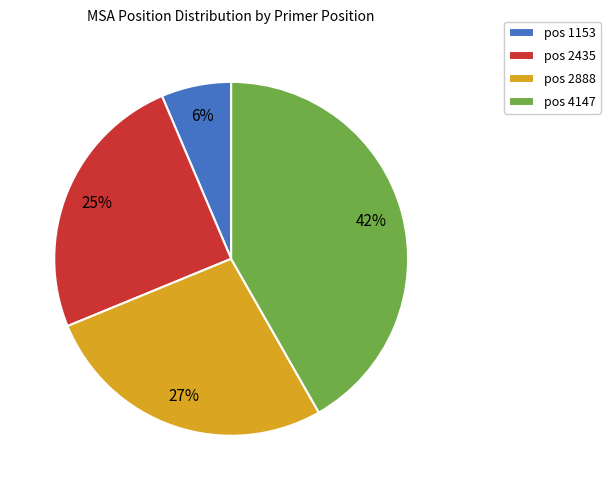

Is pos 4147 the majority of the pie?

No